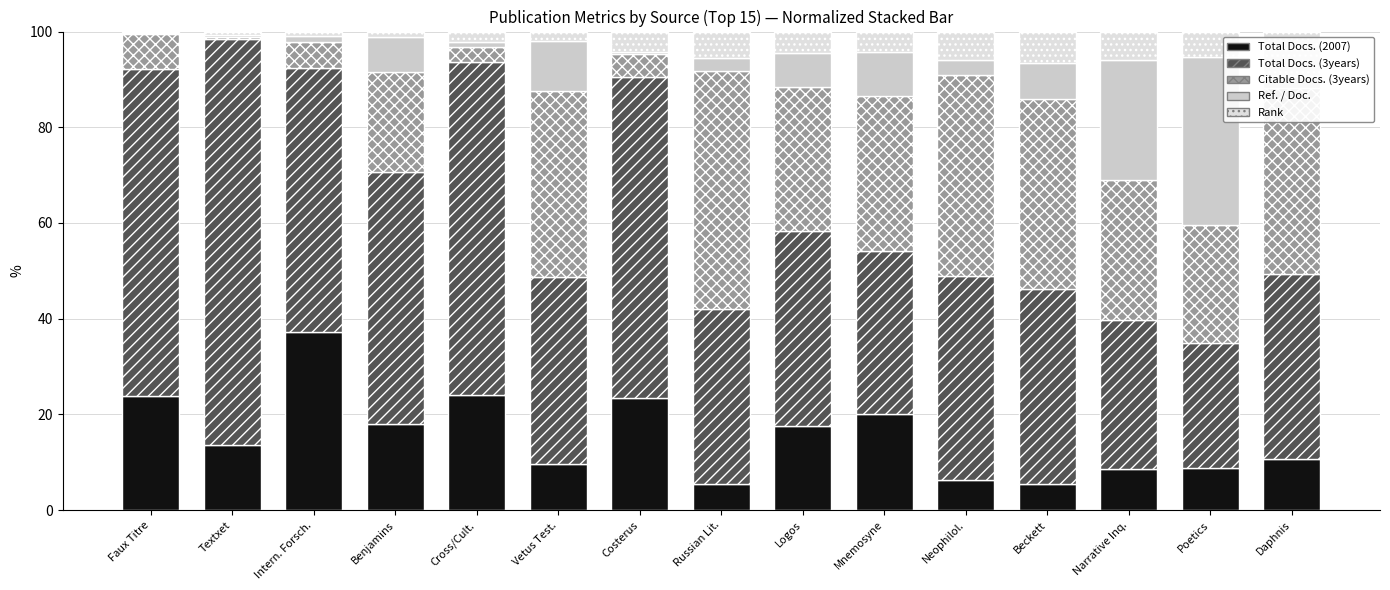

List the series in order of their peak value, highest first.

Total Docs. (3years), Citable Docs. (3years), Total Docs. (2007), Ref. / Doc., Rank